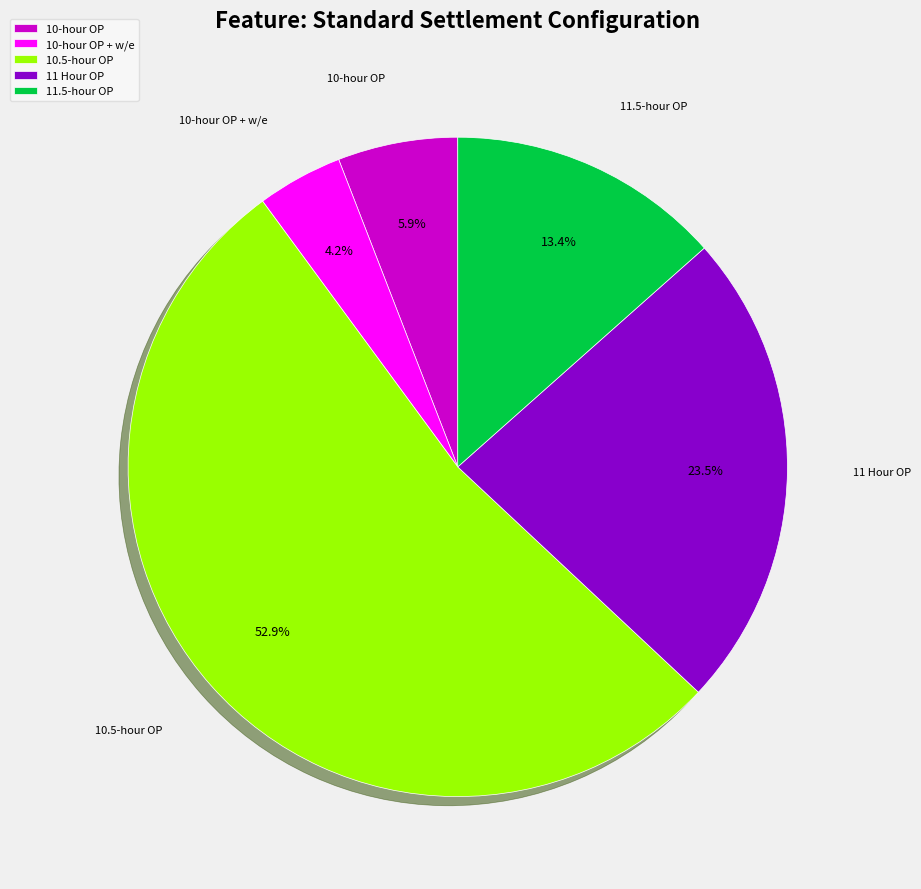

Approximately how many times larger is the value at 11.5-hour OP compared to 10-hour OP?

2.3